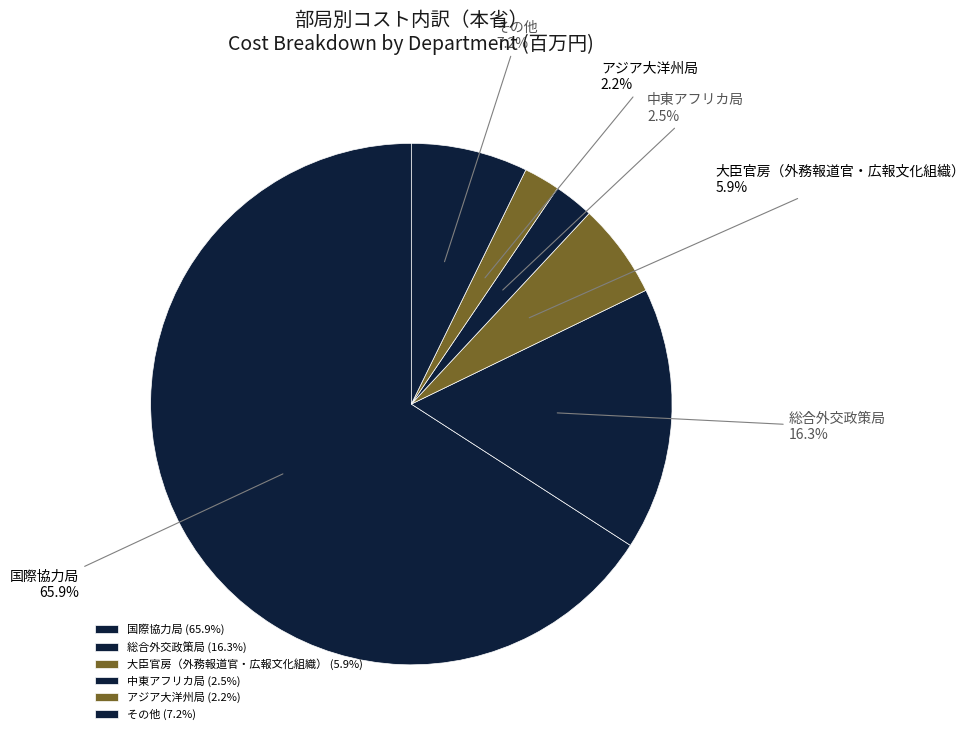

Is there a majority slice in this chart?

Yes